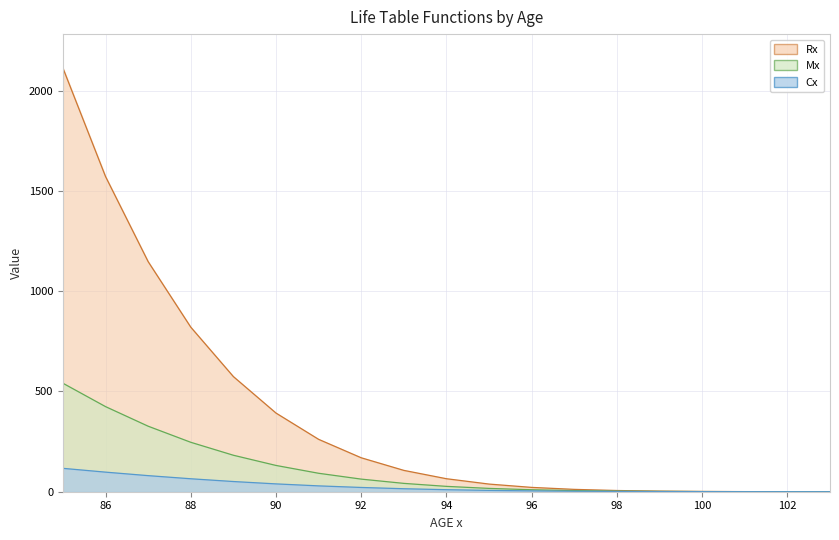

What are all the series names shown in the legend?

Rx, Mx, Cx